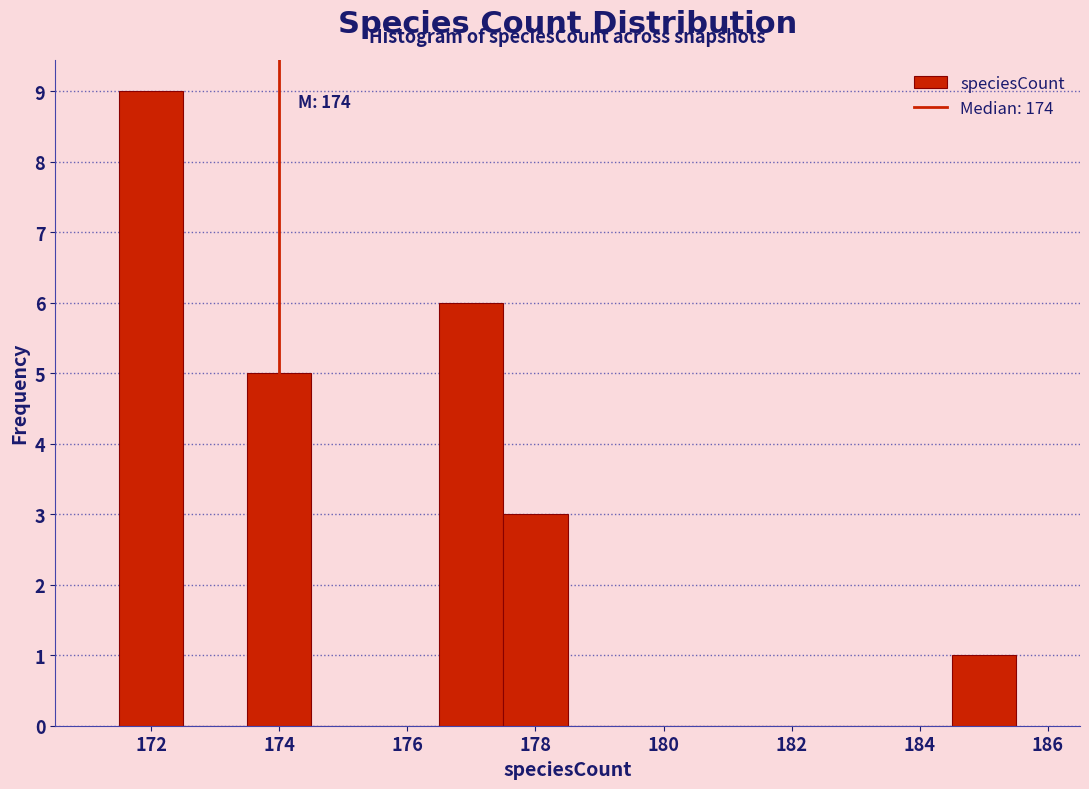

Over which range of the x-axis is the bar tallest?

171.5 to 172.5